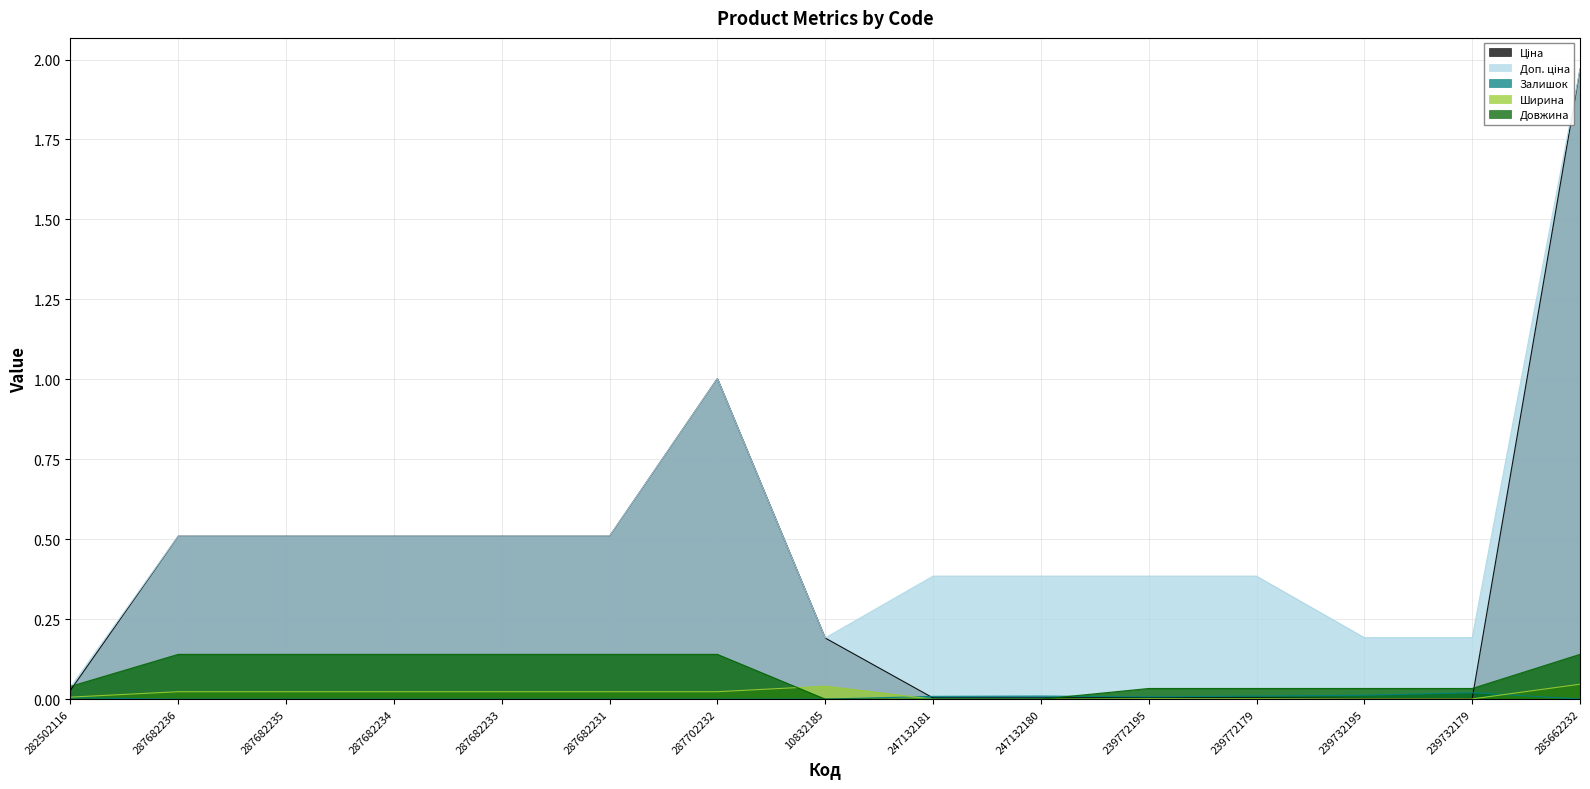

What are all the series names shown in the legend?

Ціна, Доп. ціна, Залишок, Ширина, Довжина